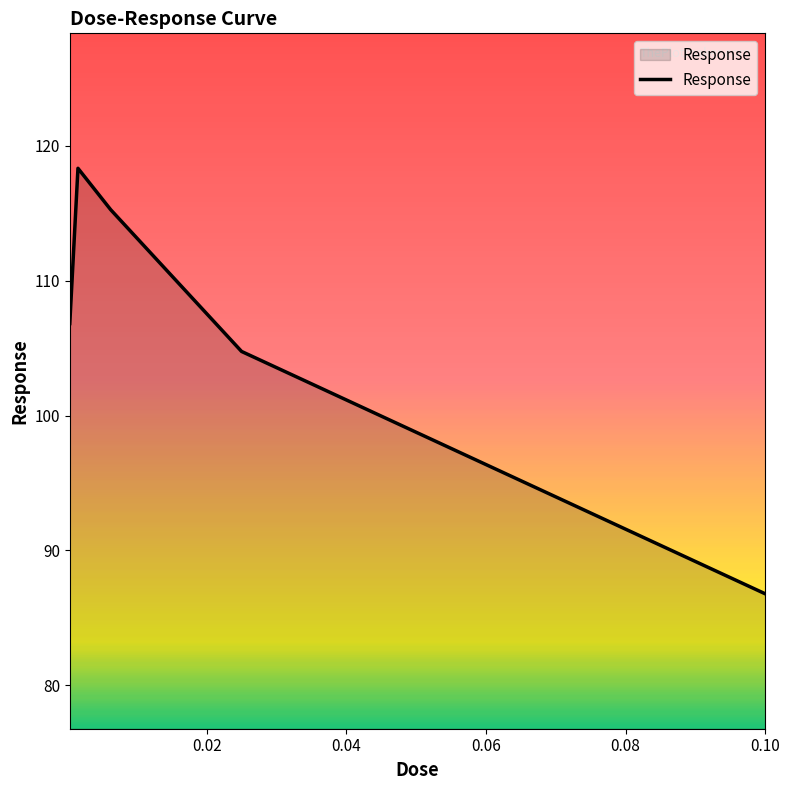

What is the average value?

106.4